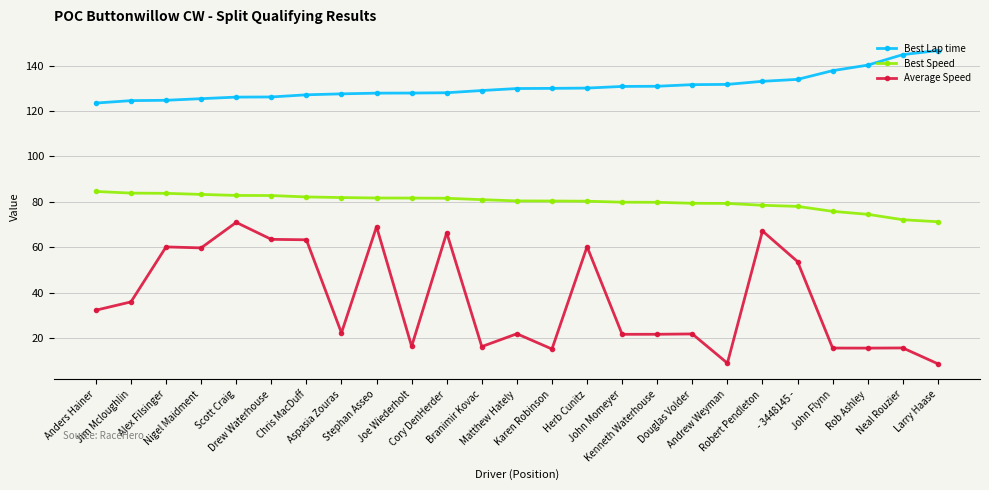

What is the difference between the highest and lowest values at Scott Craig?

55.2